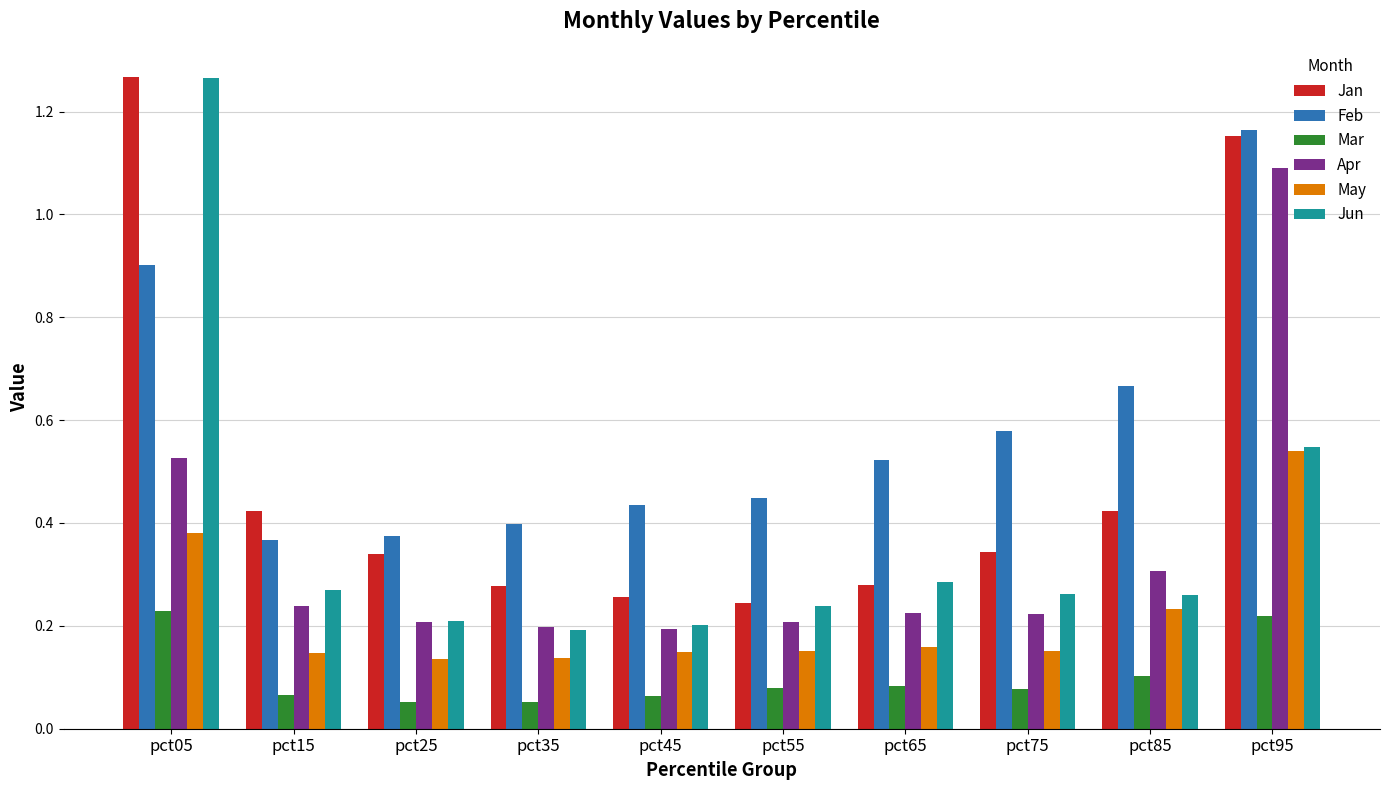

How many Jun values are between 0 and 1?

9